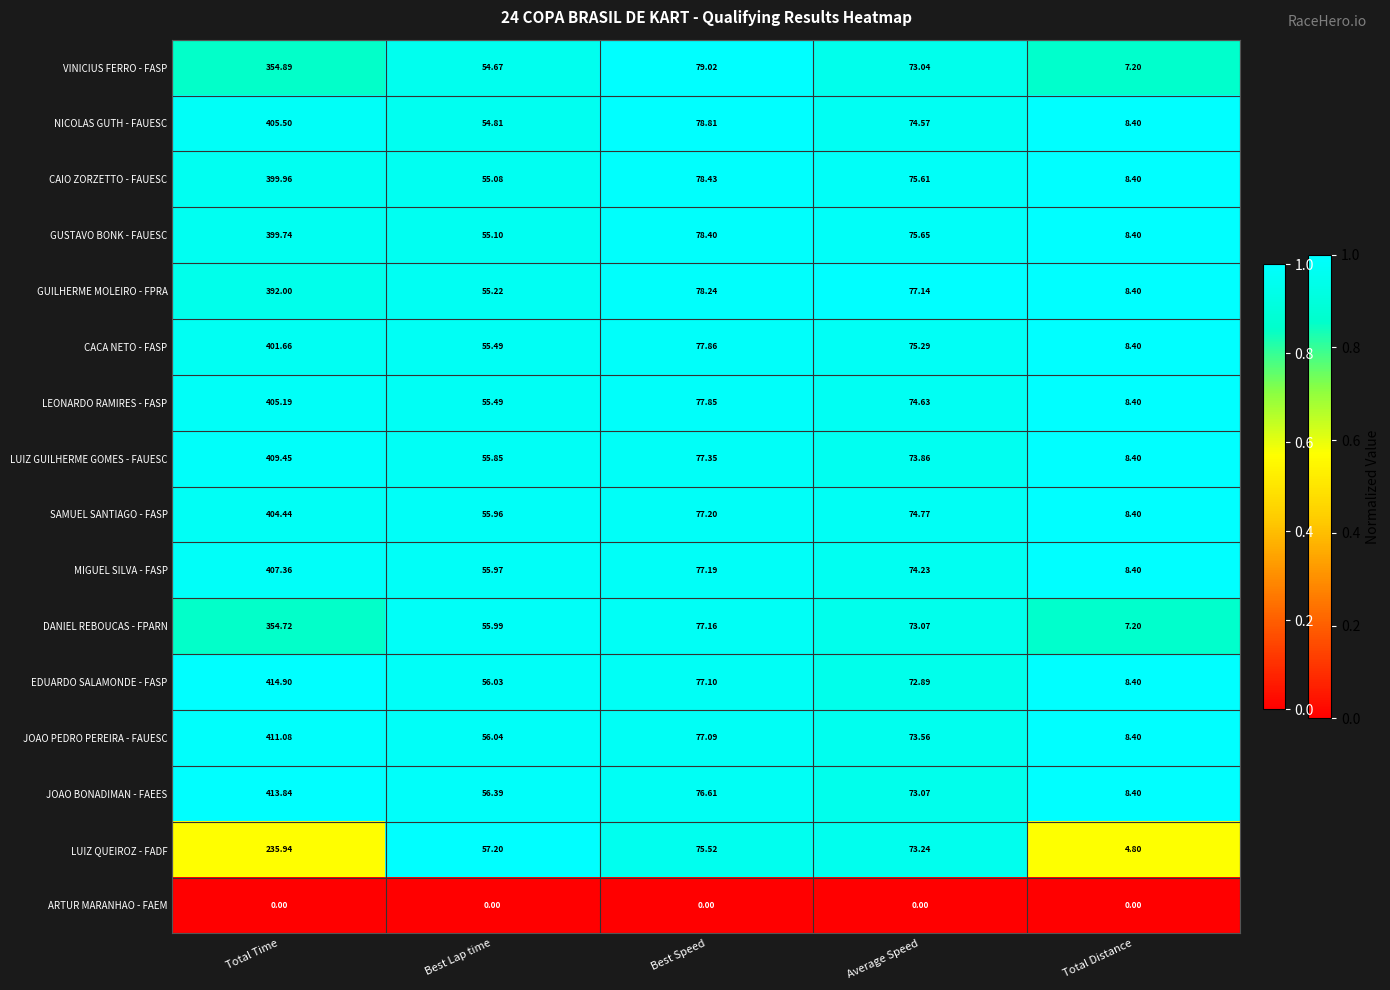

Which category has the highest value in the JOAO PEDRO PEREIRA - FAUESC series?

Total Time